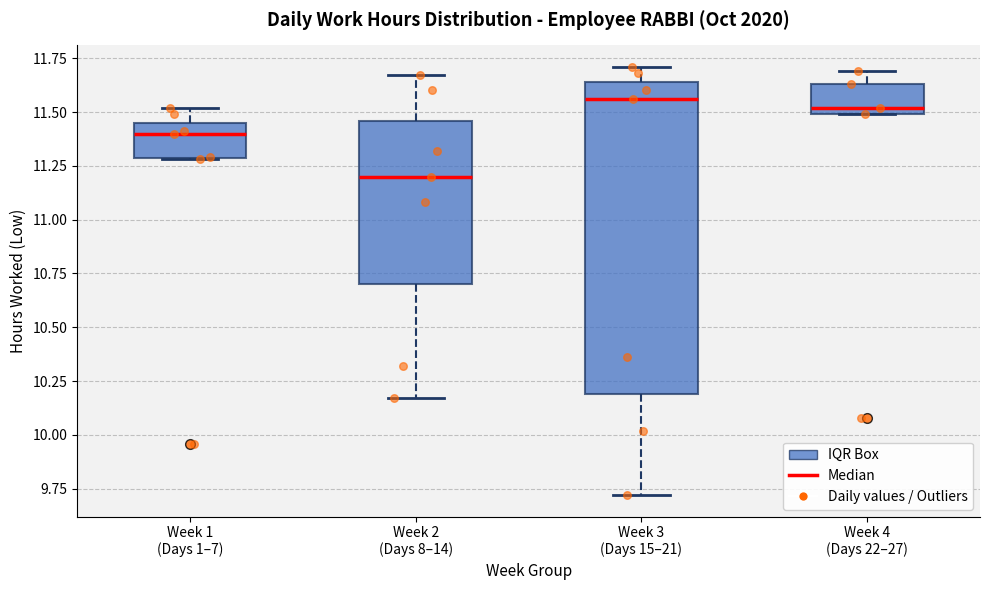

Which box is the tallest, from its lower edge to its upper edge?

Week 3 (Days 15–21)